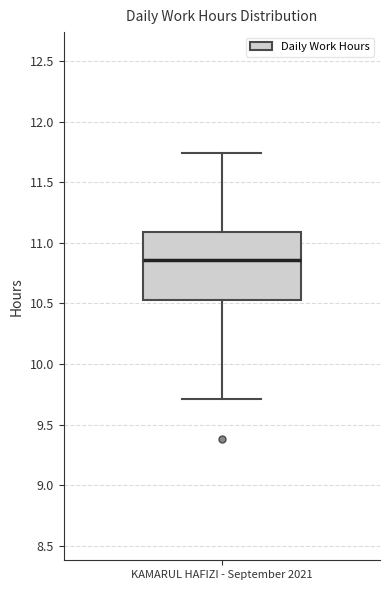

Transcribe this box plot: give where the median line is, the range the box spans, and where the two whiskers end, as read against the y-axis. The values are not printed on the chart, so give them approximately, as read against the axis.

median 10.85, box 10.55 to 11.10, whiskers 9.70 to 11.75